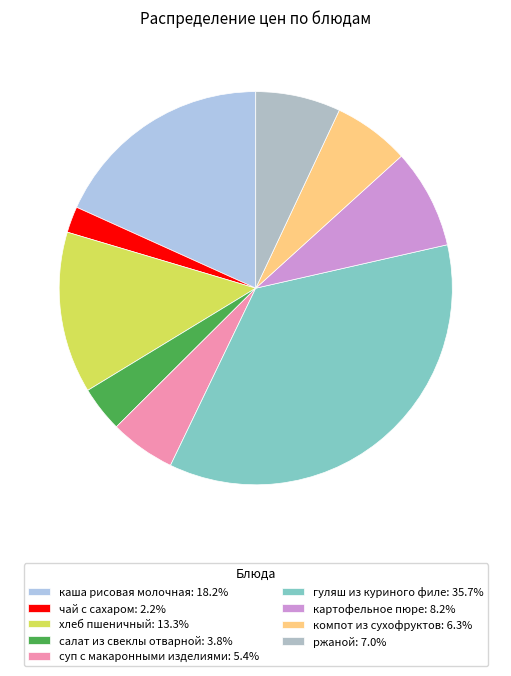

How many segments does this pie chart have?

9